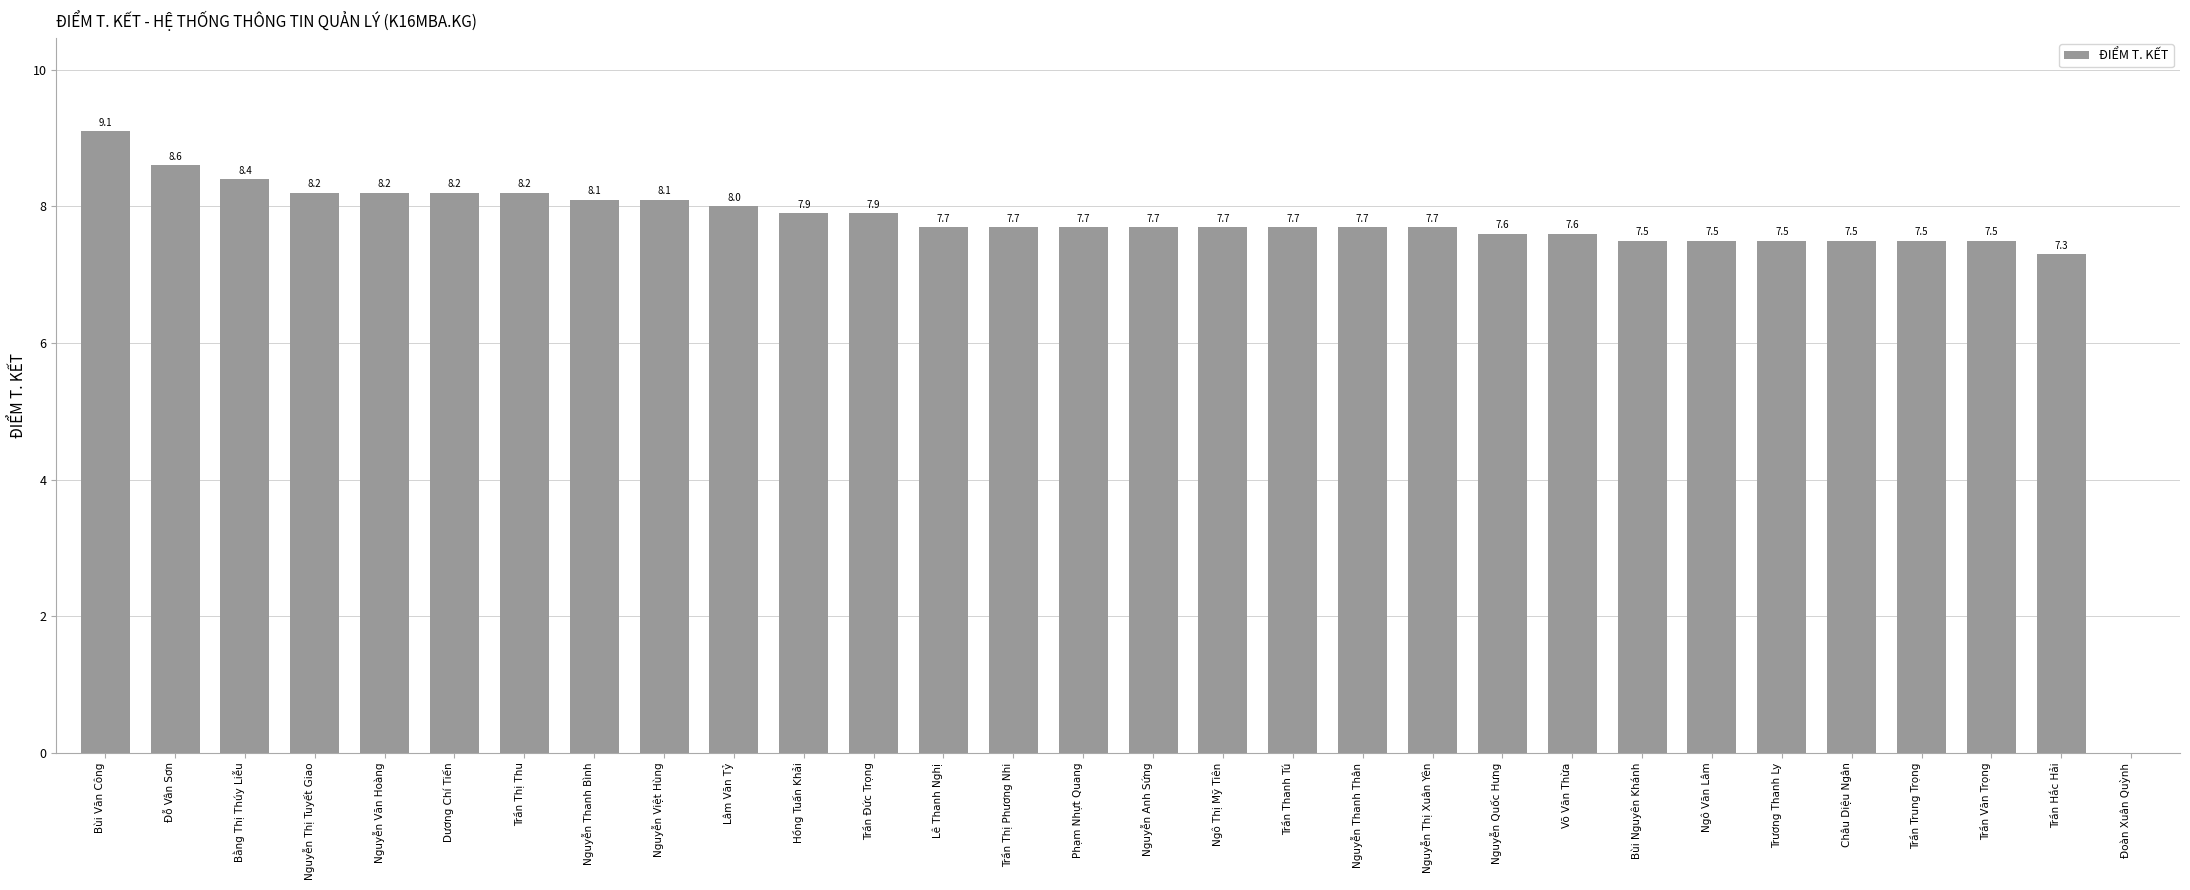

What is the sum of all values?

228.0